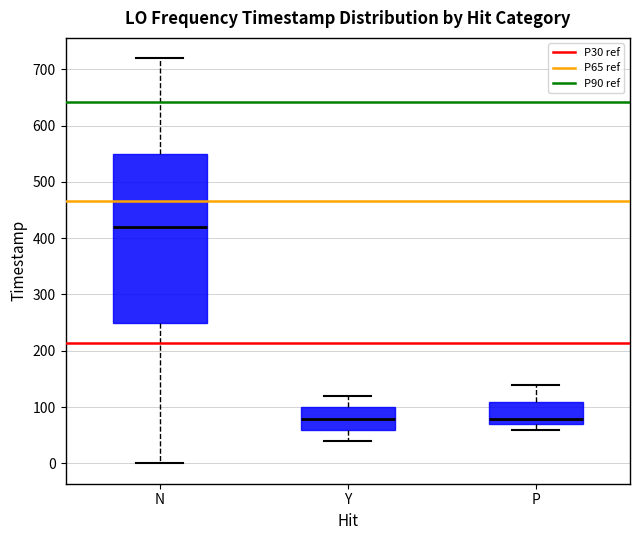

Reading left to right, transcribe this box plot: for each box, give where its median line is, the range the box spans, and where its two whiskers end, as read against the y-axis. The values are not printed on the chart, so give them approximately, as read against the axis.

N: median 420, box 250 to 550, whiskers 0 to 720
Y: median 80, box 60 to 100, whiskers 40 to 120
P: median 80, box 70 to 110, whiskers 60 to 140